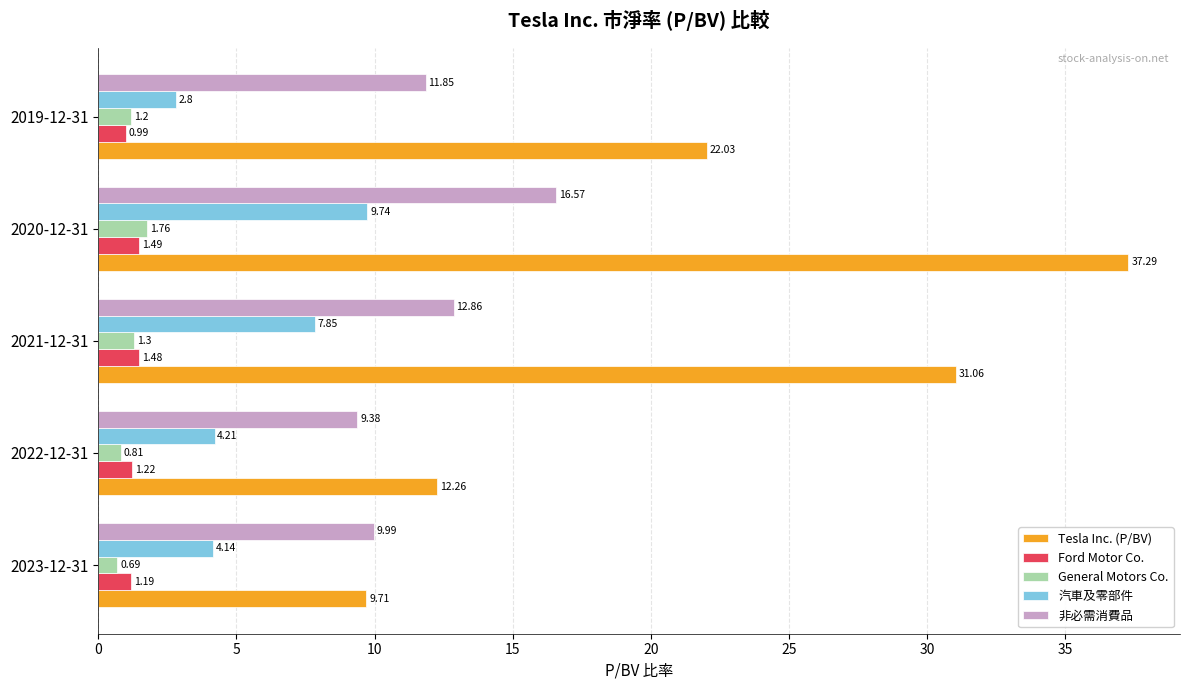

What is the sum of all Ford Motor Co. values?

6.4